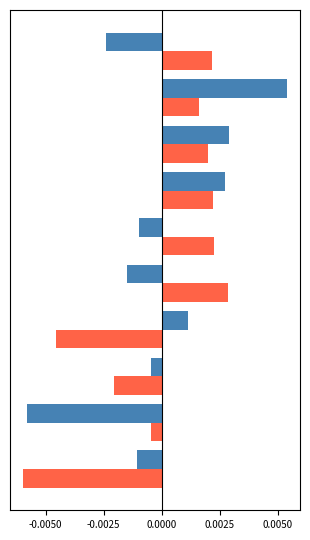

True or false: noise has a value of -0.0 at -0.0025.

False